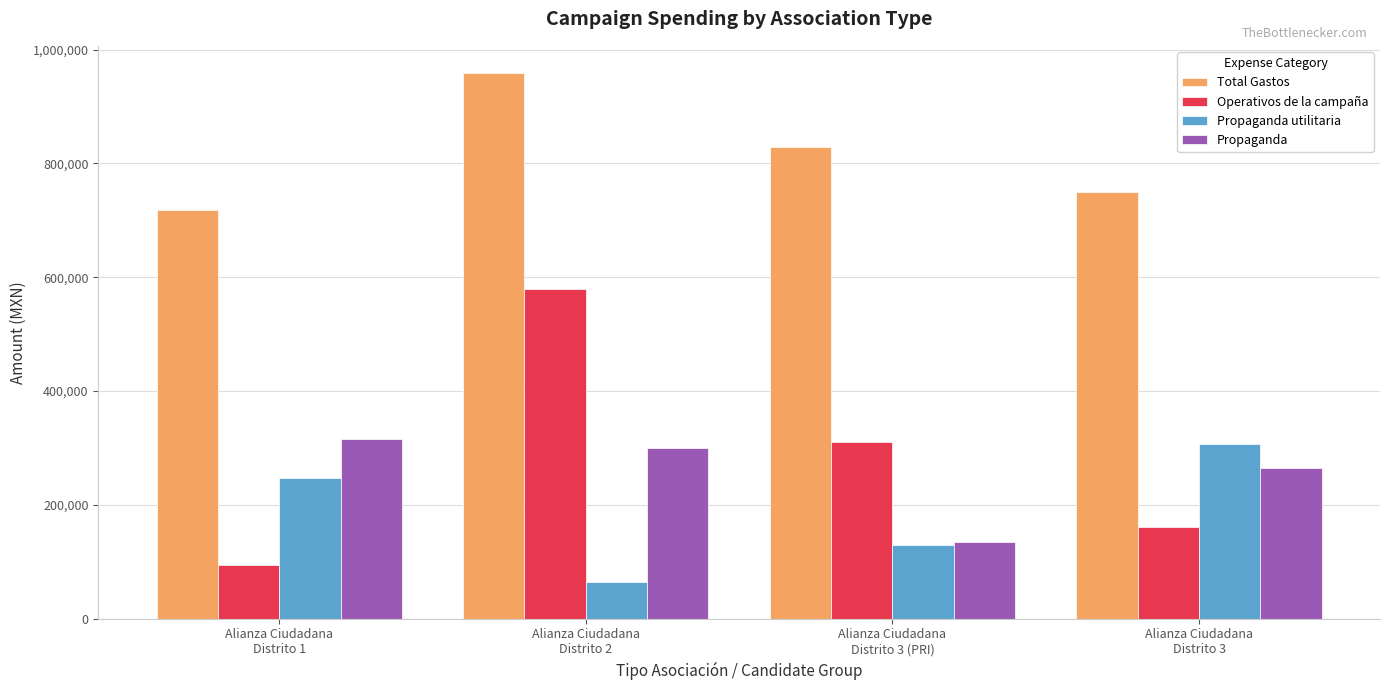

What is the sum of all Operativos de la campaña values?

1144934.6